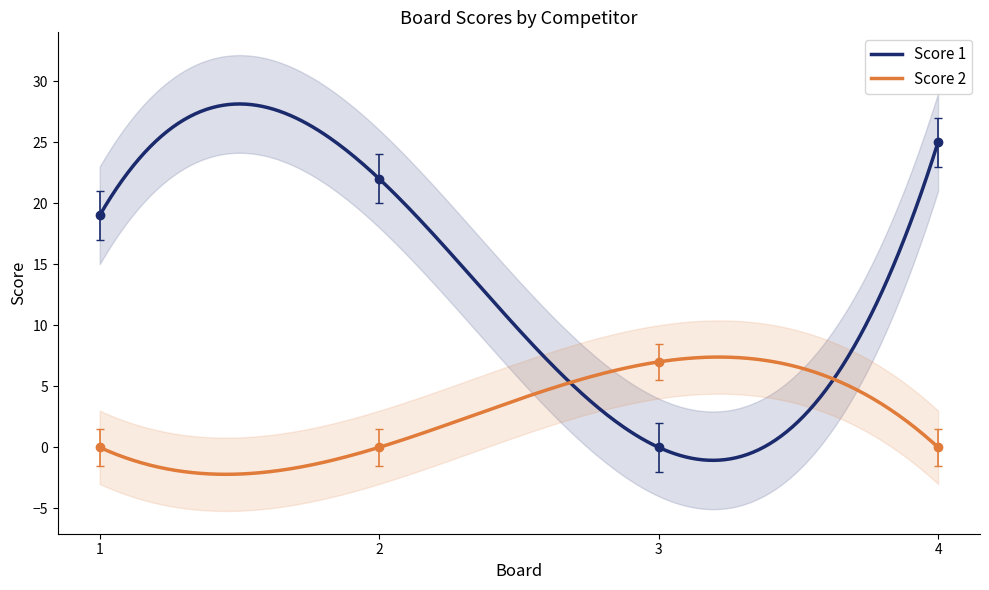

Count the Score 1 values in the range 19 to 25.

3